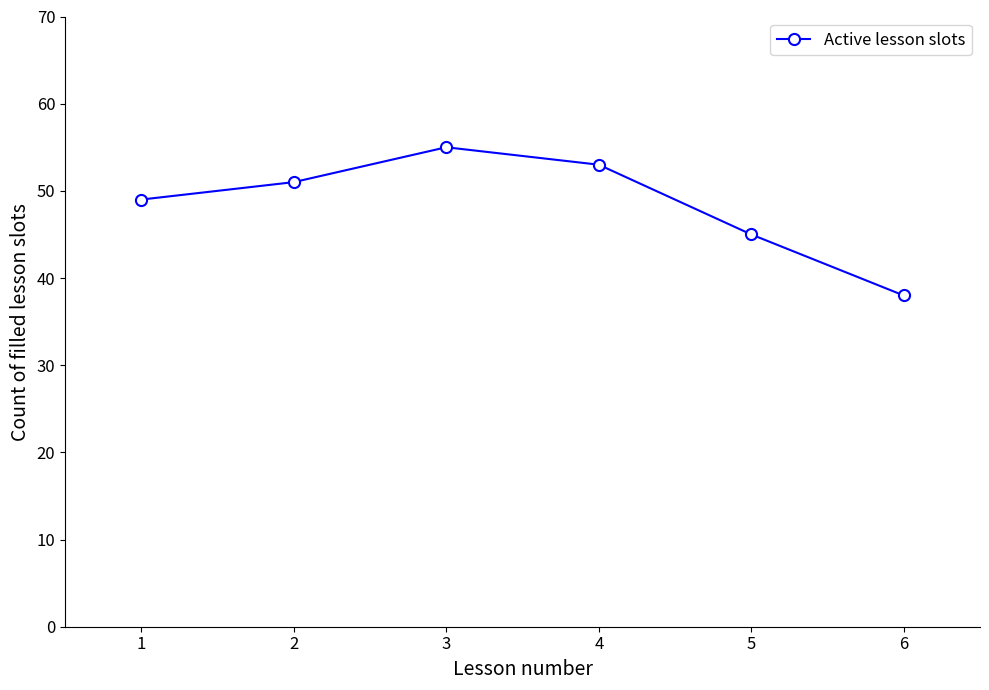

How many values are below 51?

3